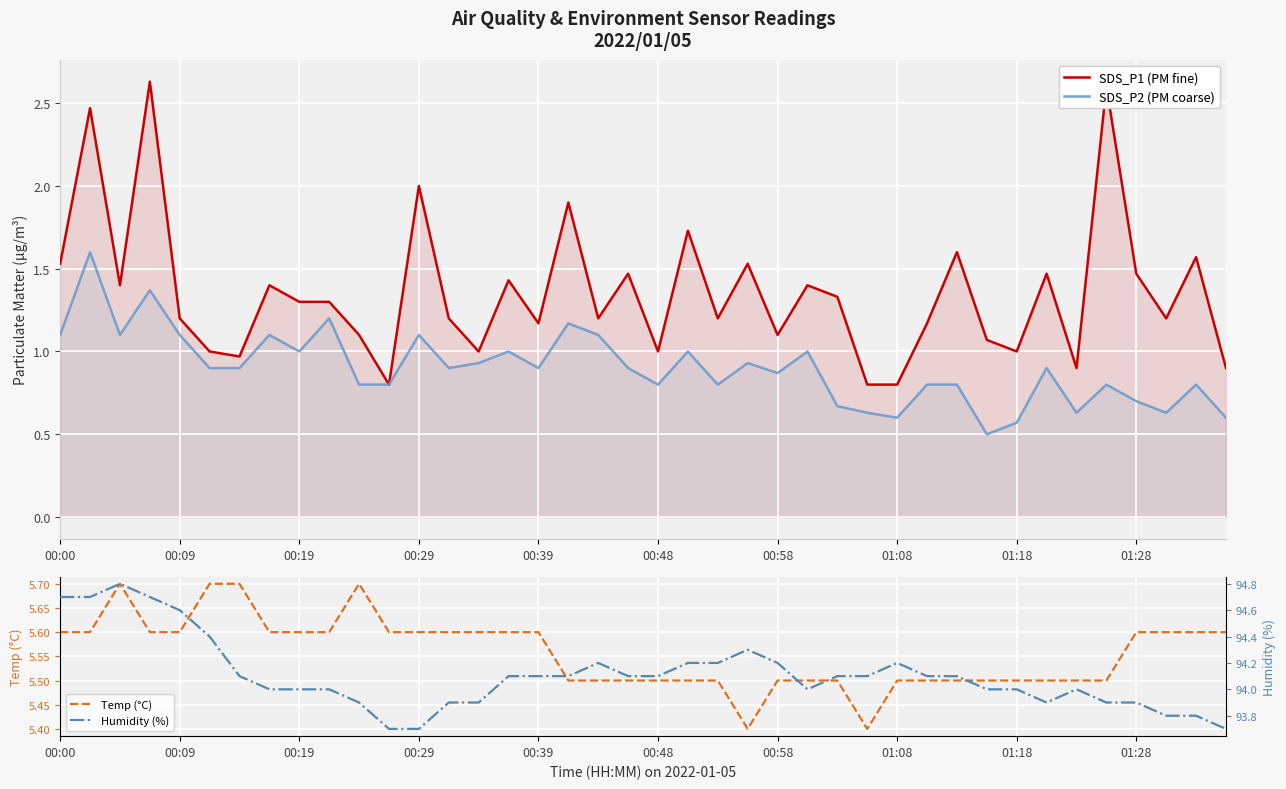

What is the difference between the second highest and second lowest values in the SDS_P2 (PM coarse) series?

0.8